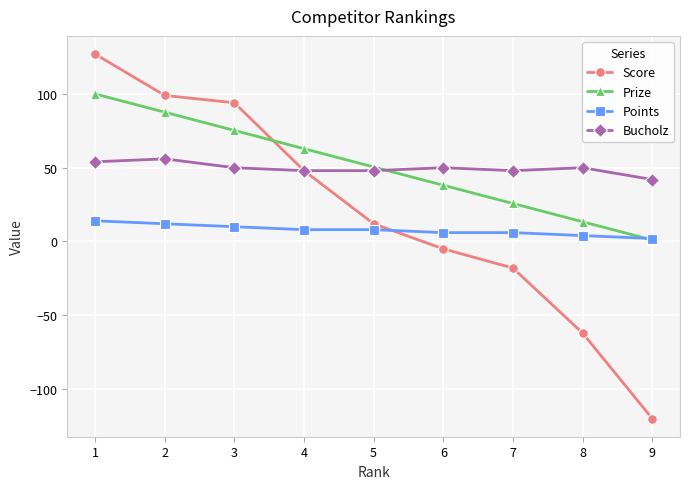

What is the smallest value displayed?

-120.0